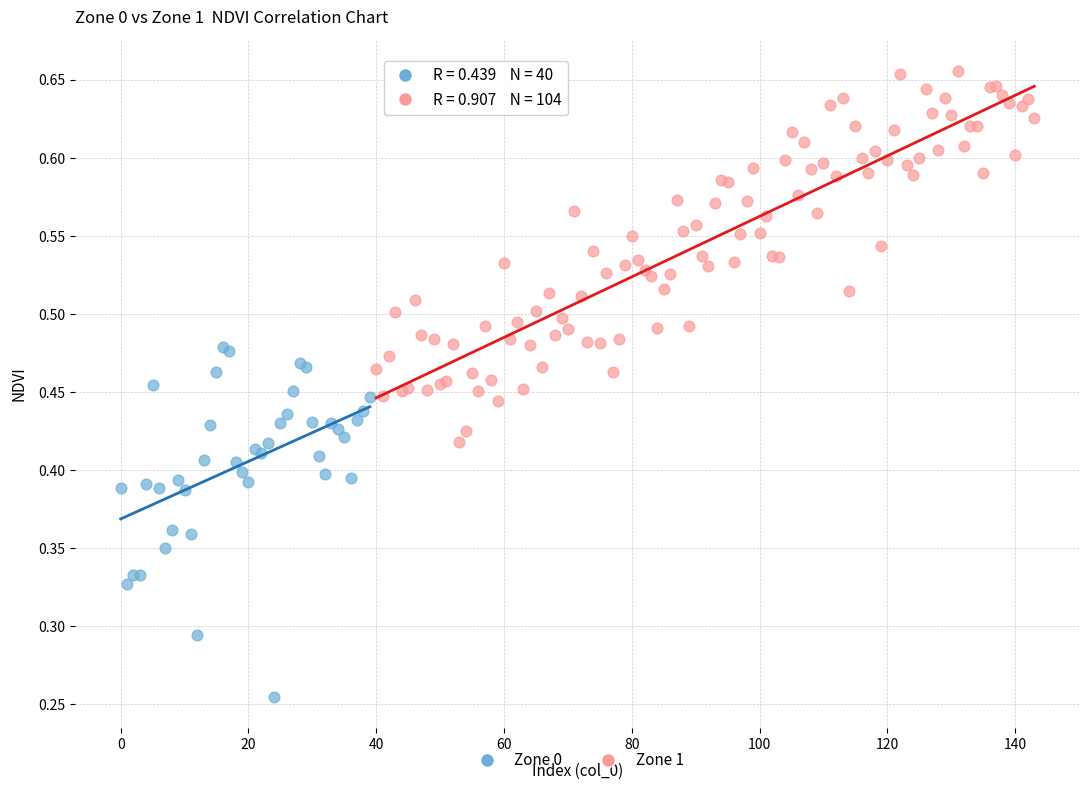

Which series contains the lowest Y value?

Zone 0